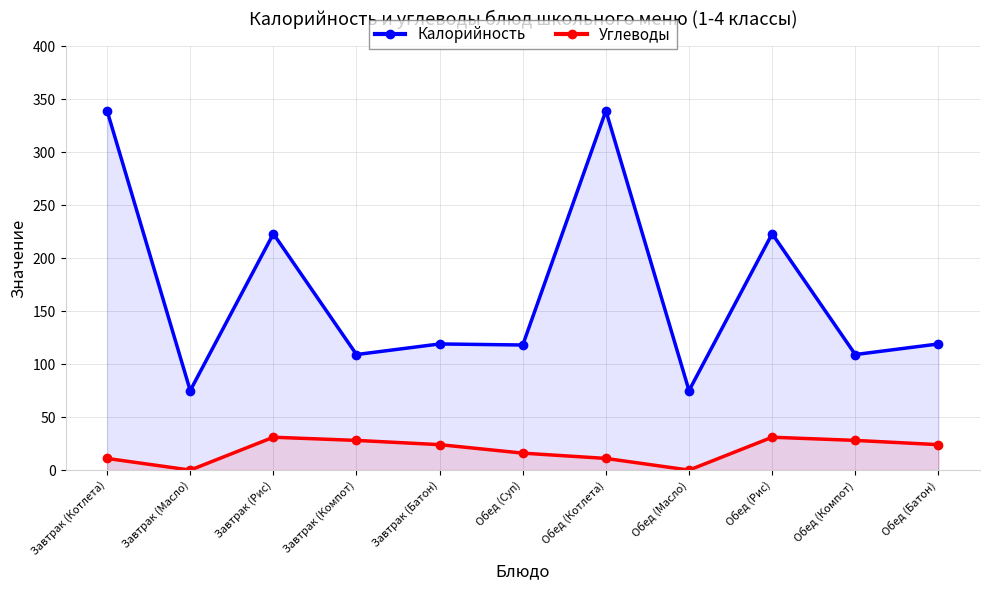

Rank the categories by Углеводы value from lowest to highest.

Завтрак (Масло), Обед (Масло), Завтрак (Котлета), Обед (Котлета), Обед (Суп), Завтрак (Батон), Обед (Батон), Завтрак (Компот), Обед (Компот), Завтрак (Рис), Обед (Рис)